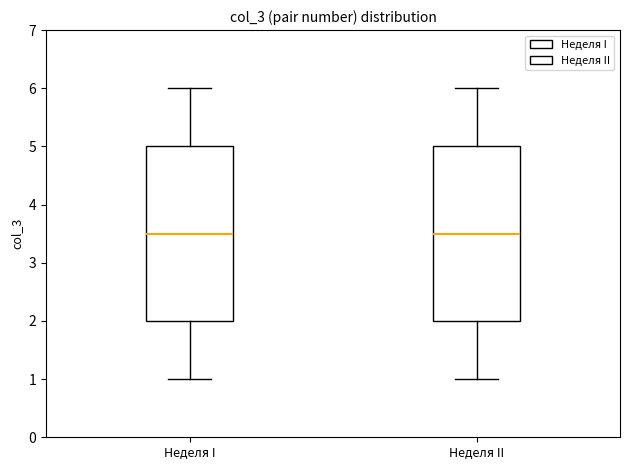

Where does the median line of the box for Неделя I sit on the y-axis? The values are not printed on the chart, so give them approximately, as read against the axis.

3.5